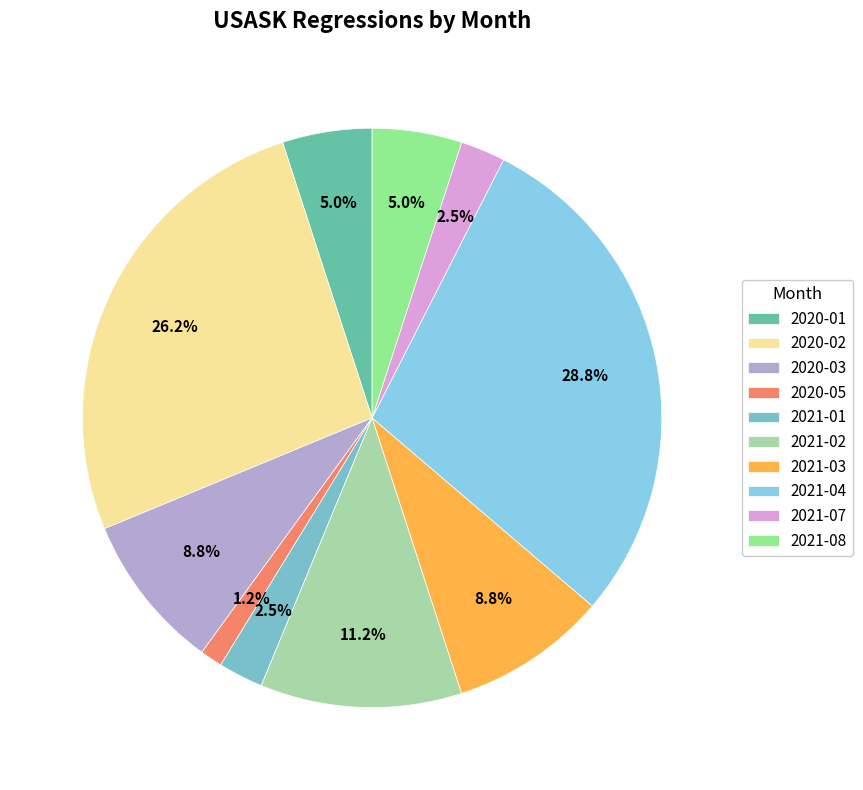

True or false: 2021-03 accounts for 9% of the total.

True